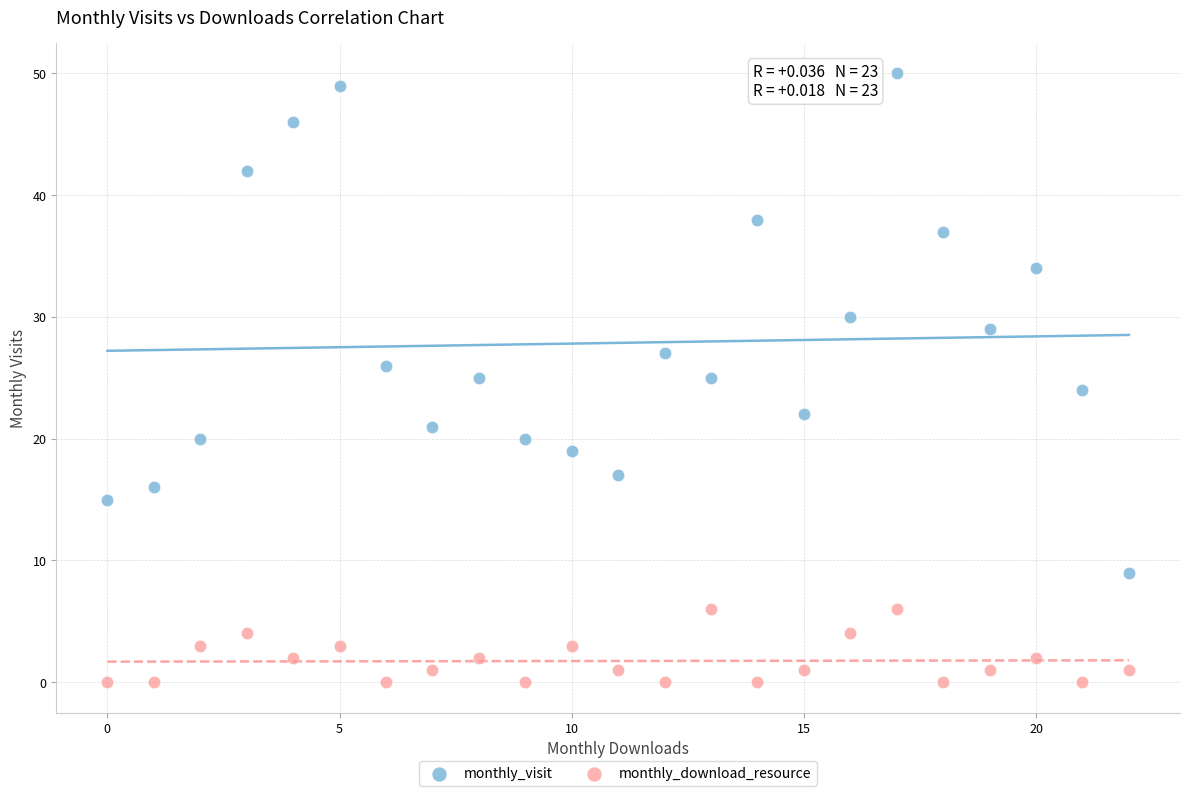

Which series has the widest spread of Y values?

monthly_visit